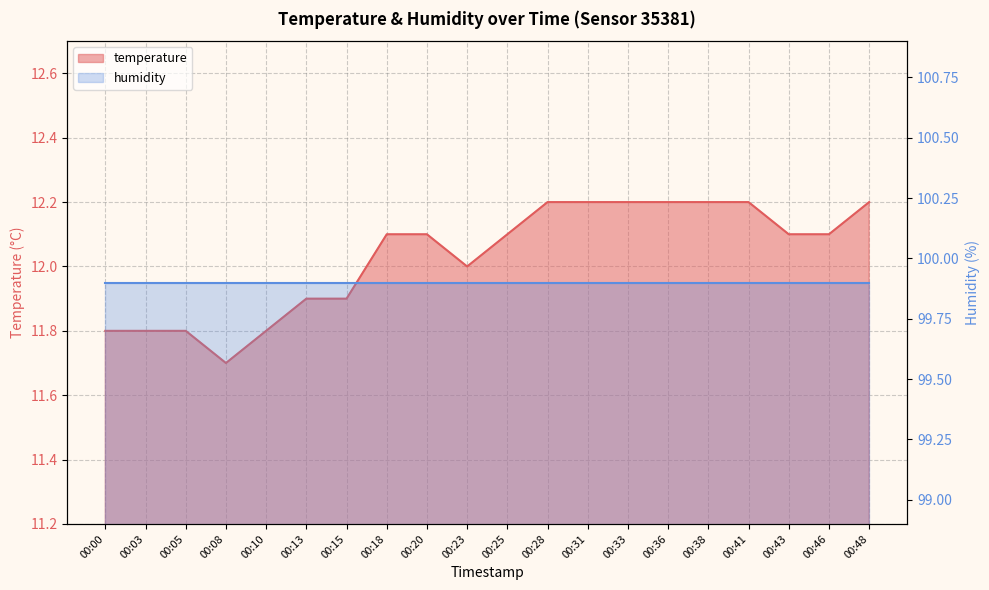

How many values exceed 12?

12